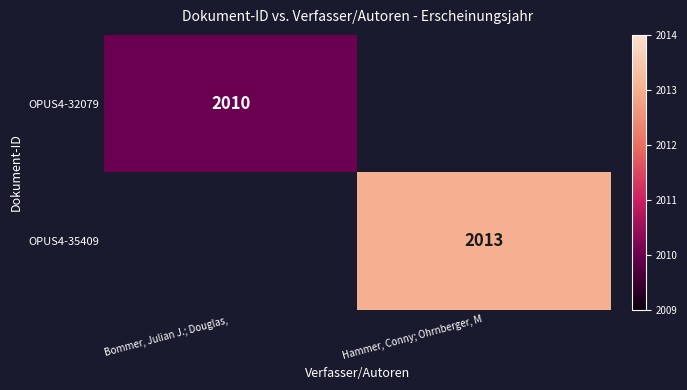

The OPUS4-35409 series shows 3454 at Hammer, Conny; Ohrnberger, M. True or false?

False